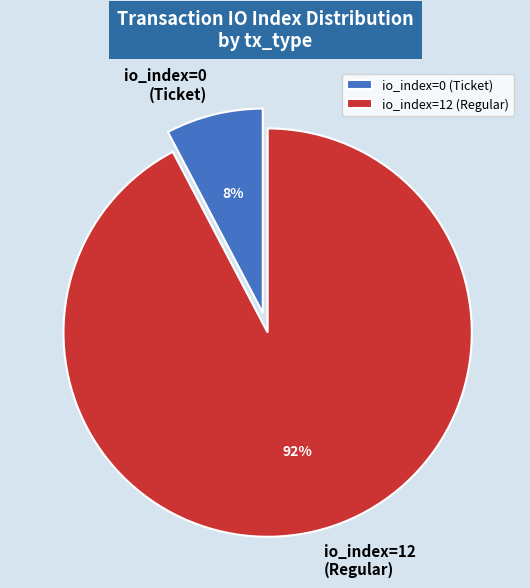

How many slices are in this pie chart?

2